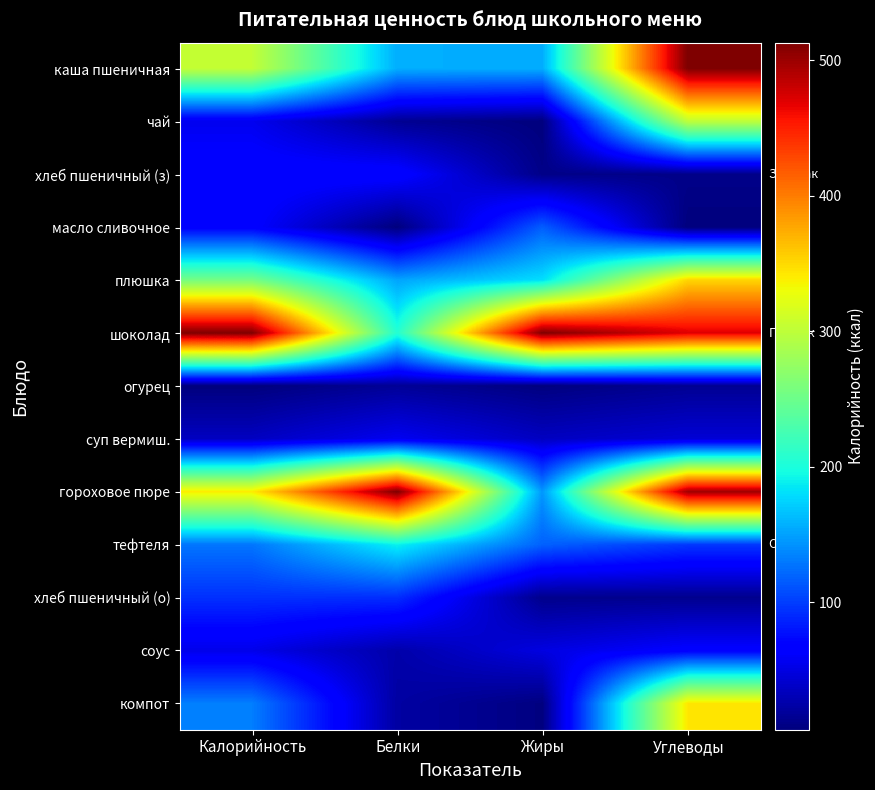

Rank the series at Углеводы from lowest to highest value.

масло сливочное, хлеб пшеничный (з), хлеб пшеничный (о), огурец, суп вермиш., соус, тефтеля, чай, компот, плюшка, шоколад, гороховое пюре, каша пшеничная